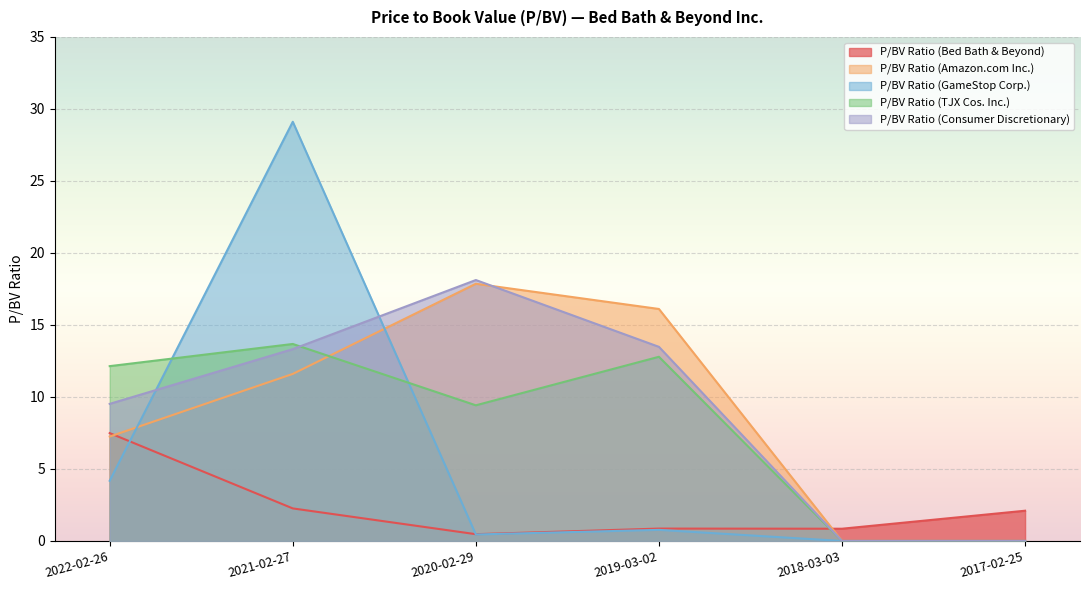

True or false: P/BV Ratio (Consumer Discretionary) has a value of 13.5 at 2019-03-02.

True